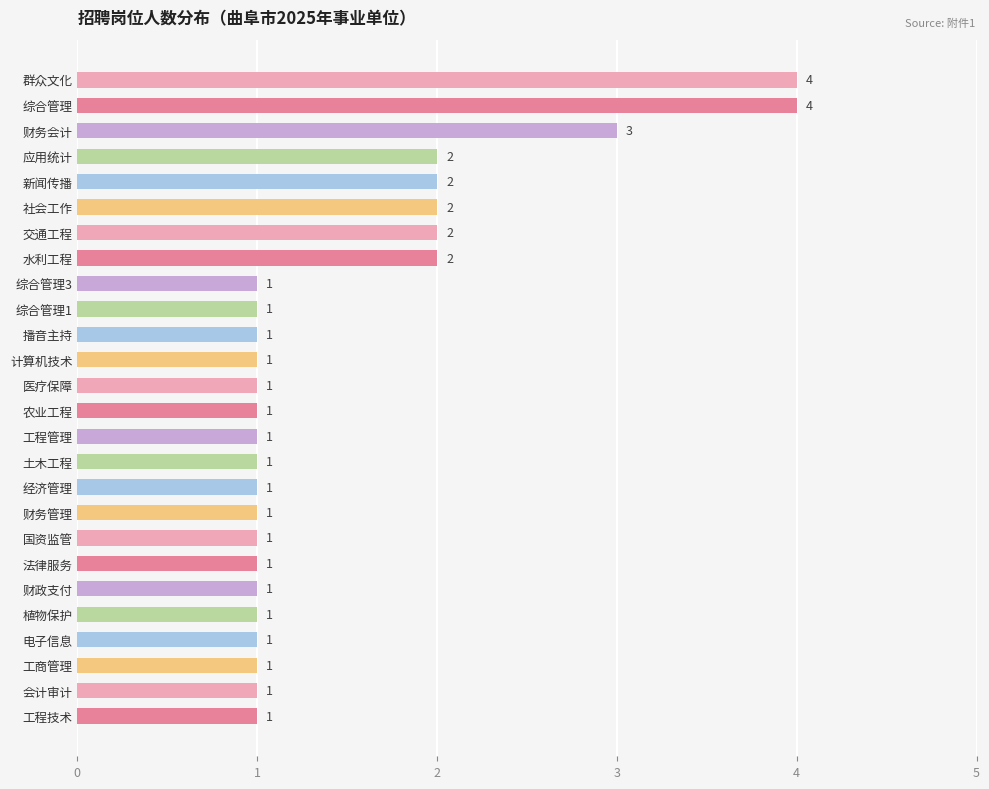

Is it true that the value at 交通工程 is 2?

True